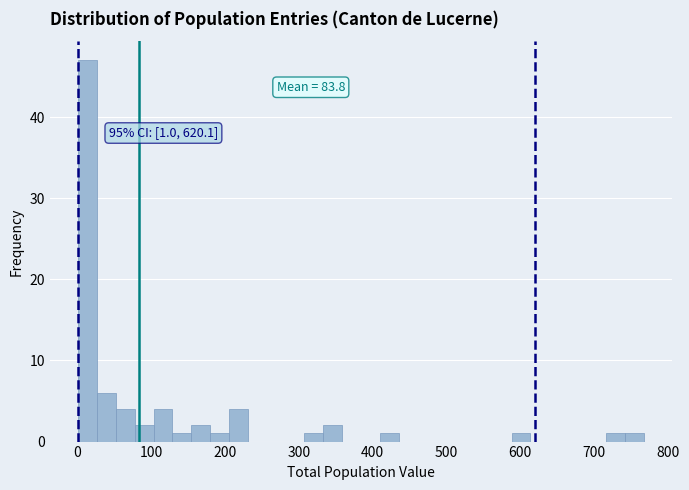

Around what value on the x-axis is the tallest bar? Give the approximate position of its centre, as read against the axis.

10